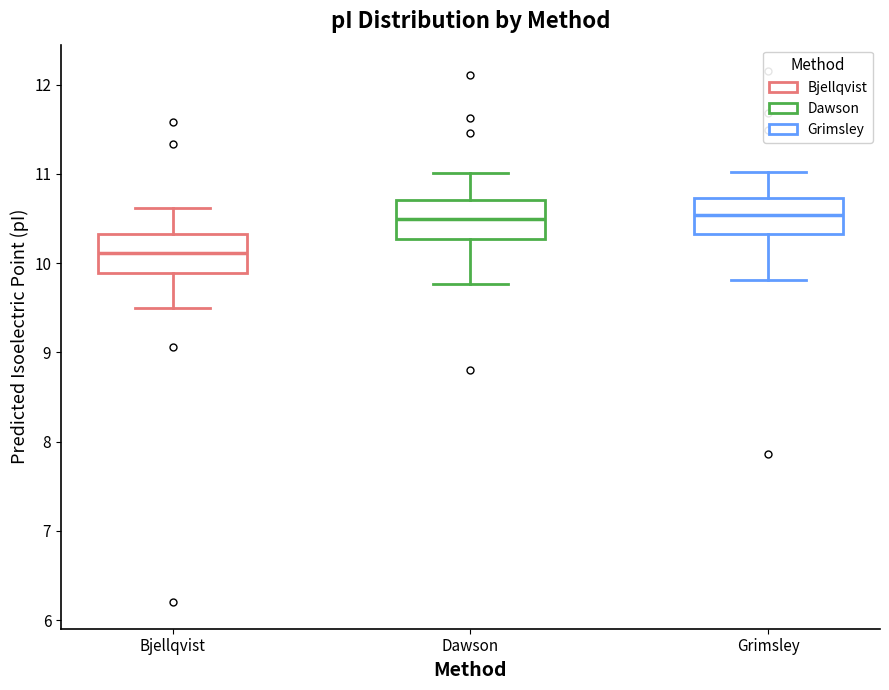

Reading left to right, transcribe this box plot: for each box, give where its median line is, the range the box spans, and where its two whiskers end, as read against the y-axis. The values are not printed on the chart, so give them approximately, as read against the axis.

Bjellqvist: median 10.1, box 9.9 to 10.3, whiskers 9.5 to 10.6
Dawson: median 10.5, box 10.3 to 10.7, whiskers 9.8 to 11.0
Grimsley: median 10.5, box 10.3 to 10.7, whiskers 9.8 to 11.0